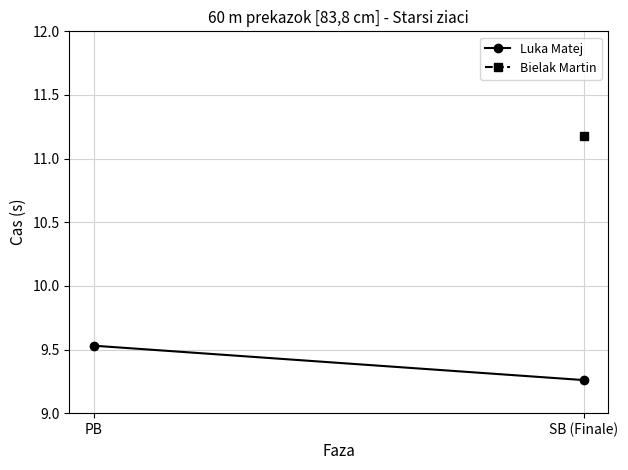

How many lines are shown in the chart?

1